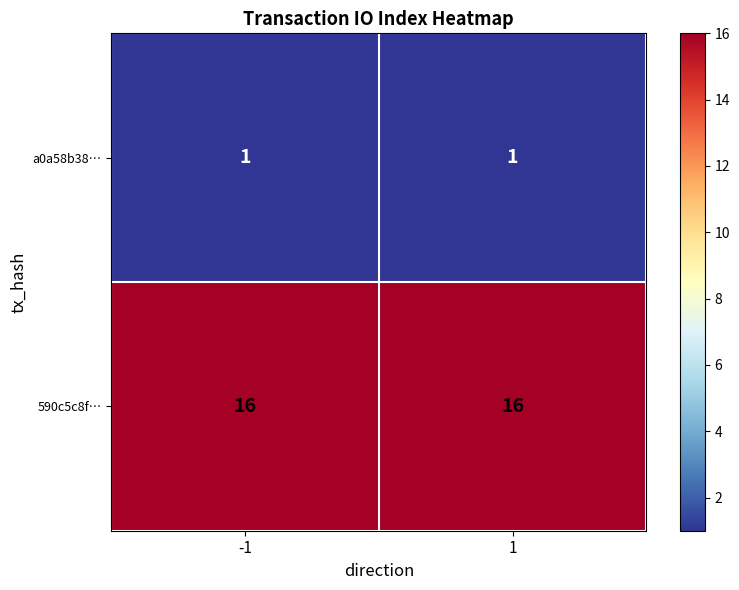

What is the greatest value displayed?

16